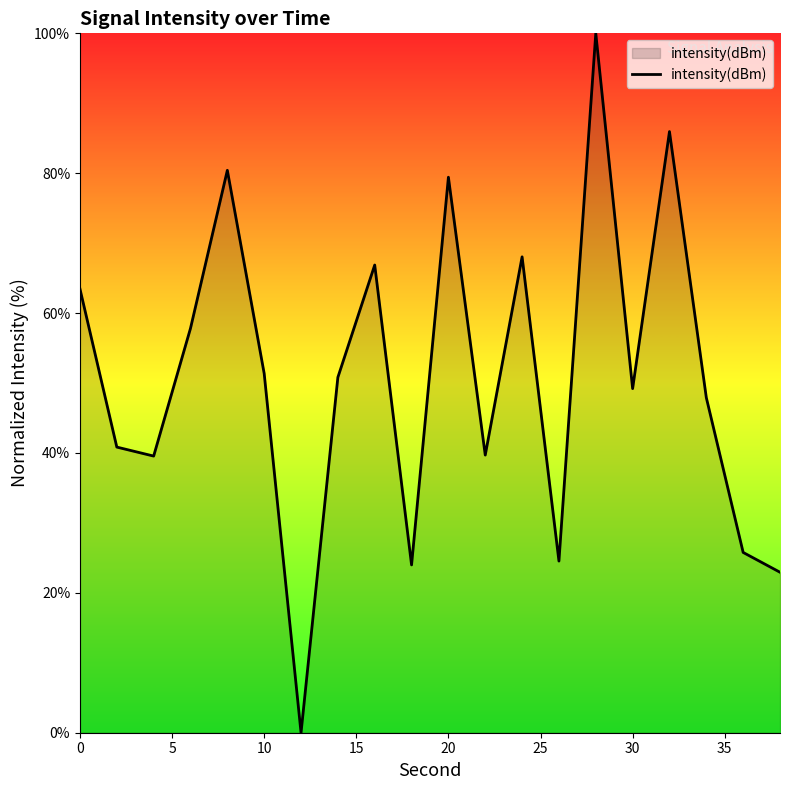

True or false: the data has more than 0 interior local peaks.

True